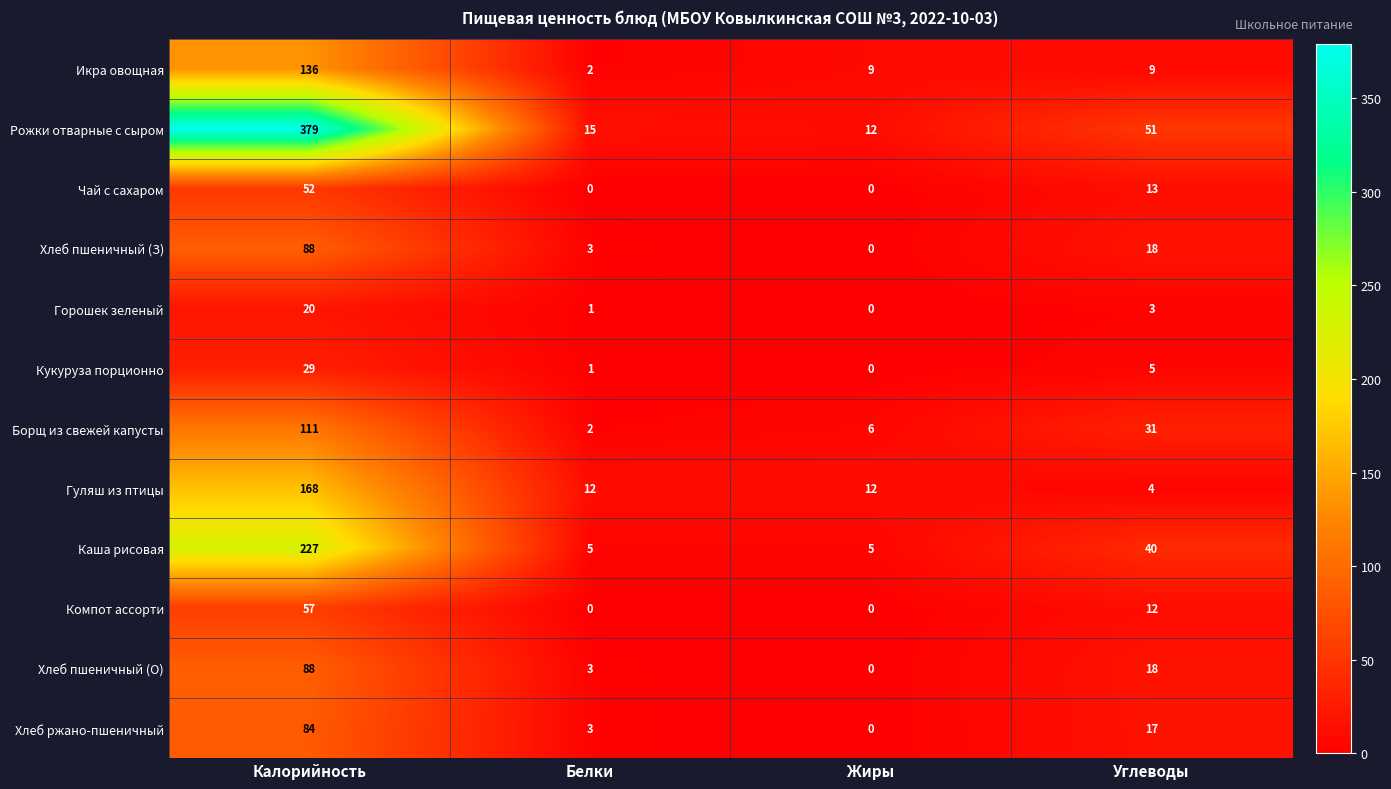

What is the sum of the Хлеб ржано-пшеничный values at Белки and Жиры?

3